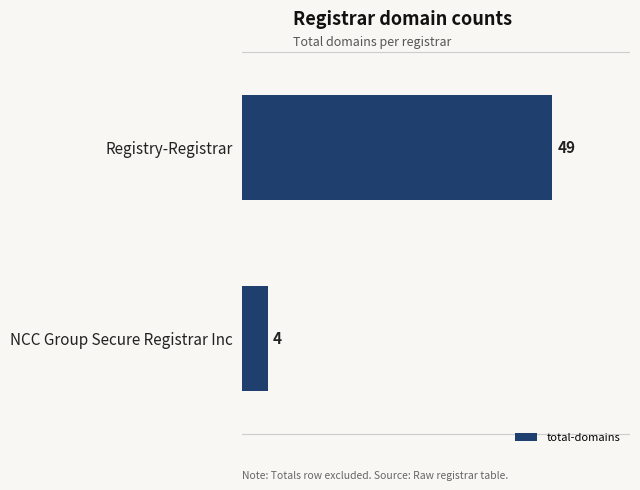

Rank the categories by value from lowest to highest.

NCC Group Secure Registrar Inc, Registry-Registrar